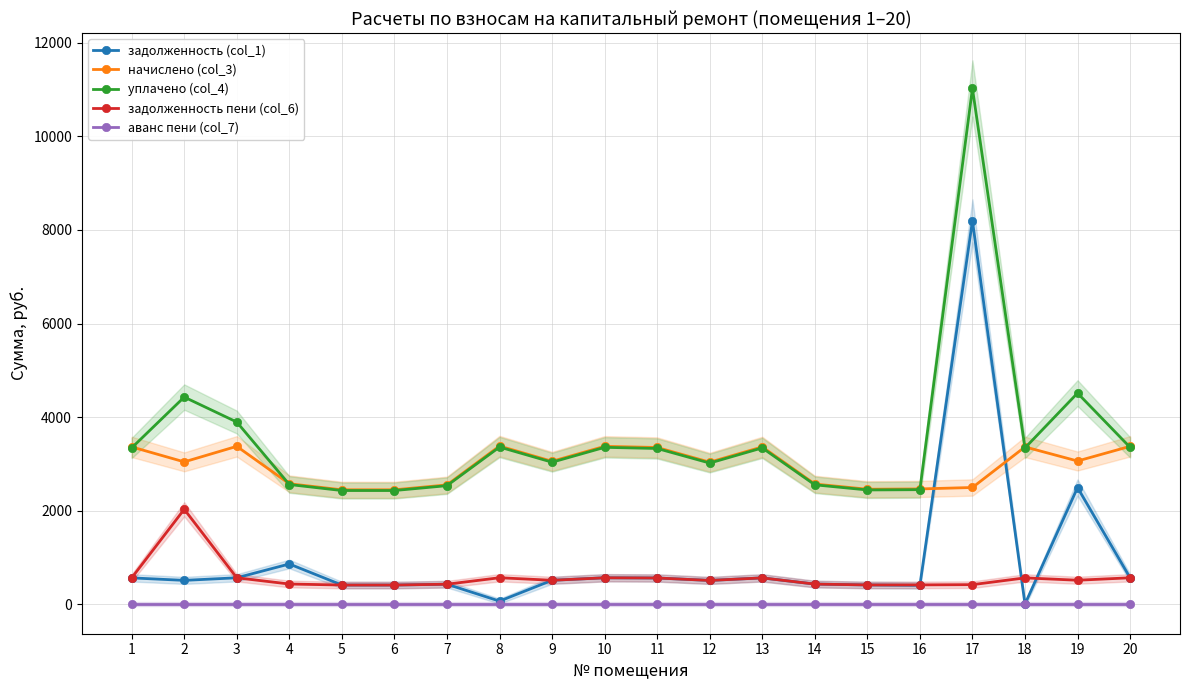

Reading left to right, what are all the values shown in this chart?

задолженность (col_1): 560.2	506.8	562.2	857.7	407.3	407.3	424.8	63.3	508.9	562.2	558.1	505.8	560.2	427.8	409.4	400.8	8196.1	0.0	2491.9	562.2
начислено (col_3): 3361.2	3041.0	3373.5	2573.2	2443.9	2443.9	2548.6	3379.6	3053.4	3373.5	3348.8	3034.9	3361.2	2567.0	2456.2	2462.4	2493.2	3361.2	3059.5	3373.5
уплачено (col_4): 3339.9	4426.7	3893.0	2556.9	2428.4	2428.4	2532.4	3358.2	3034.1	3352.1	3327.6	3015.7	3339.9	2550.8	2440.7	2446.8	11027.1	3339.7	4511.8	3352.1
задолженность пени (col_6): 560.2	2027.4	562.2	428.9	407.3	407.3	424.8	563.3	508.9	562.2	558.1	505.8	560.2	427.8	409.4	410.4	415.5	560.4	509.9	562.2
аванс пени (col_7): 0.0	0.0	0.0	0.0	0.0	0.0	0.0	0.0	0.0	0.0	0.0	0.0	0.0	0.0	0.0	0.0	0.0	0.0	0.0	0.0